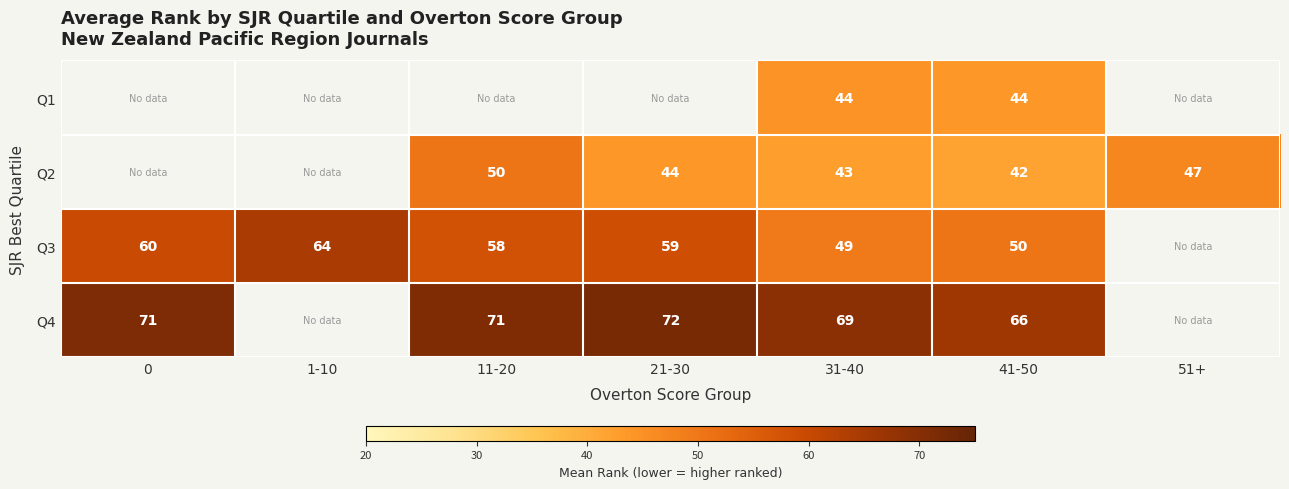

The Q4 series shows 72.0 at 21-30. True or false?

True